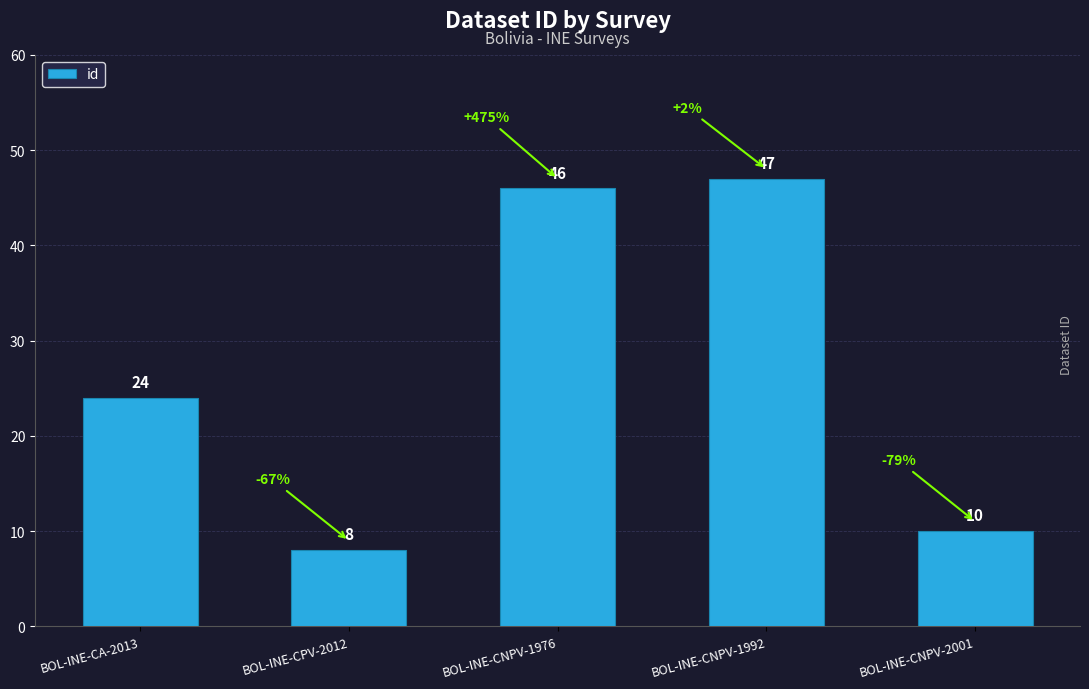

Reading left to right, extract all data points from this chart.

24	8	46	47	10